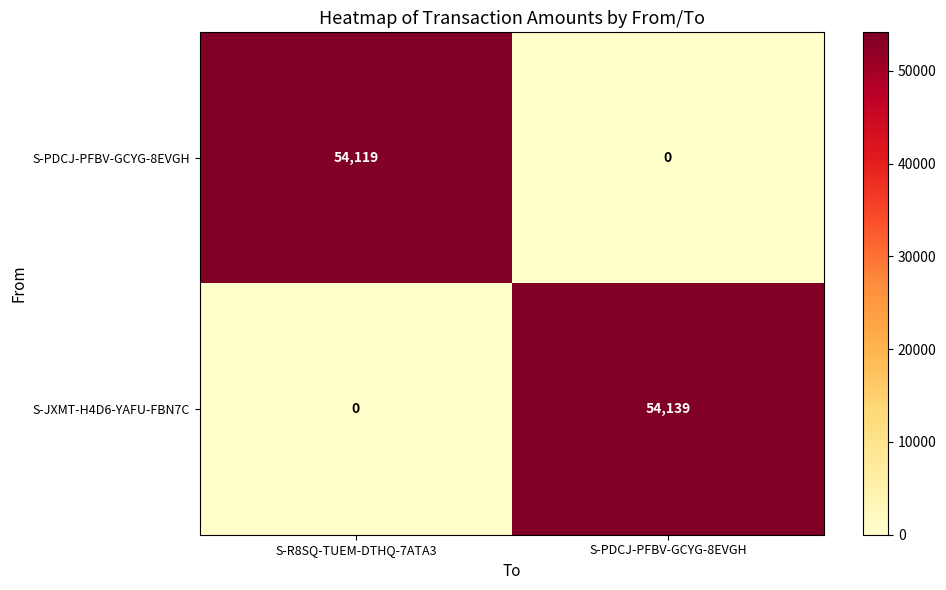

At how many categories does at least one series exceed 37300?

2